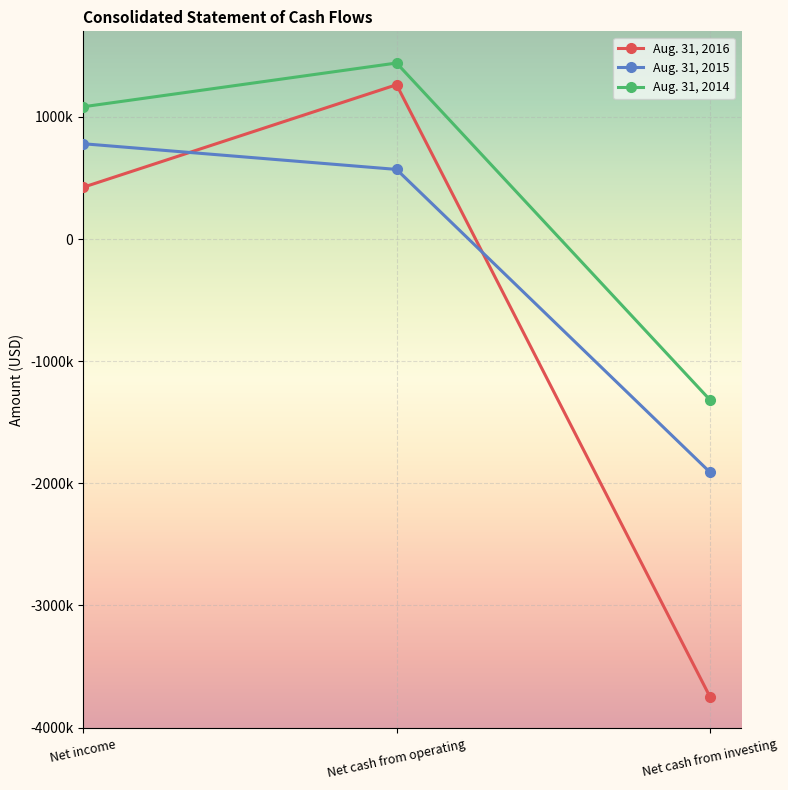

The value of Aug. 31, 2016 at Net cash from investing is -3746971. True or false?

True